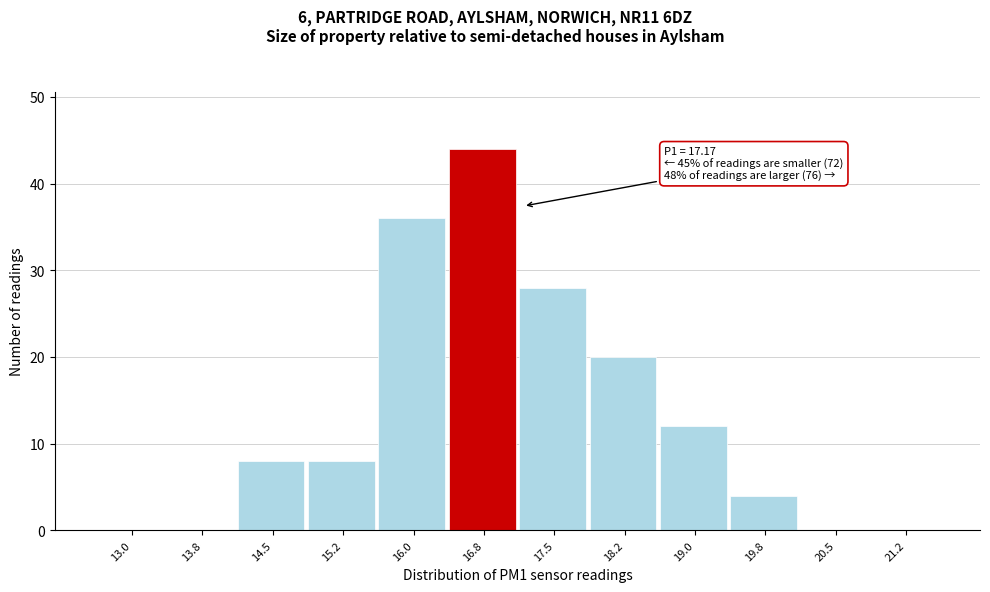

Reading right to left, transcribe all the data shown in this chart.

21.2=0	20.5=0	19.8=4	19.0=12	18.2=20	17.5=28	16.8=44	16.0=36	15.2=8	14.5=8	13.8=0	13.0=0